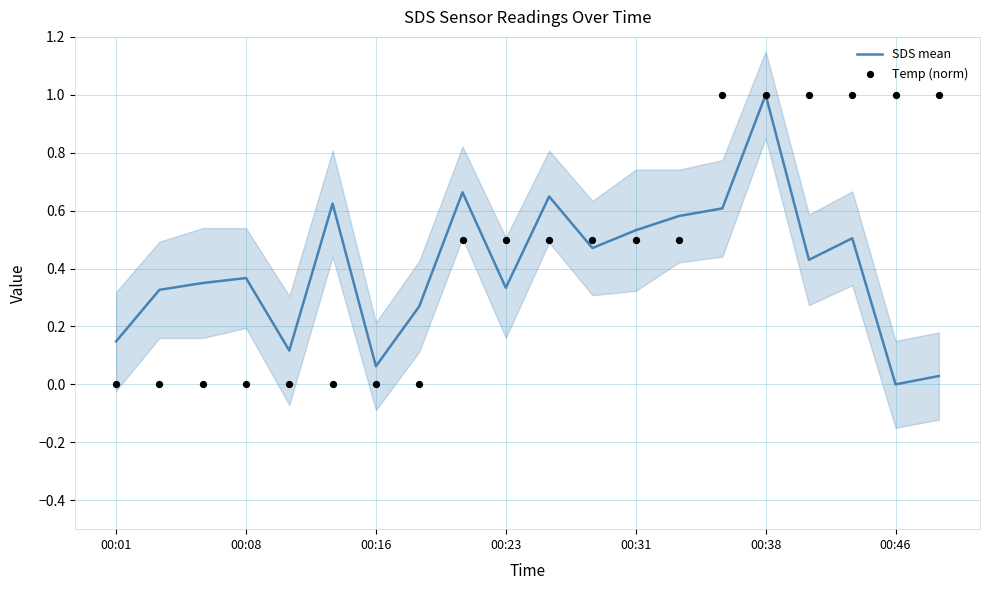

What are all the series names shown in the legend?

SDS mean, Temp (norm)